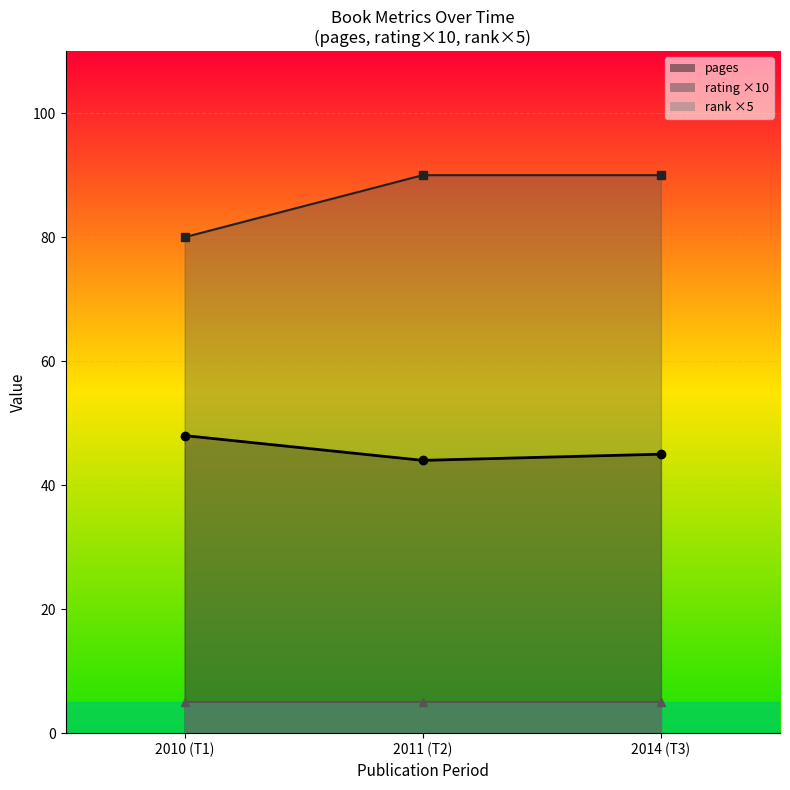

True or false: rank has a value of 1 at 31/12/2014.

True